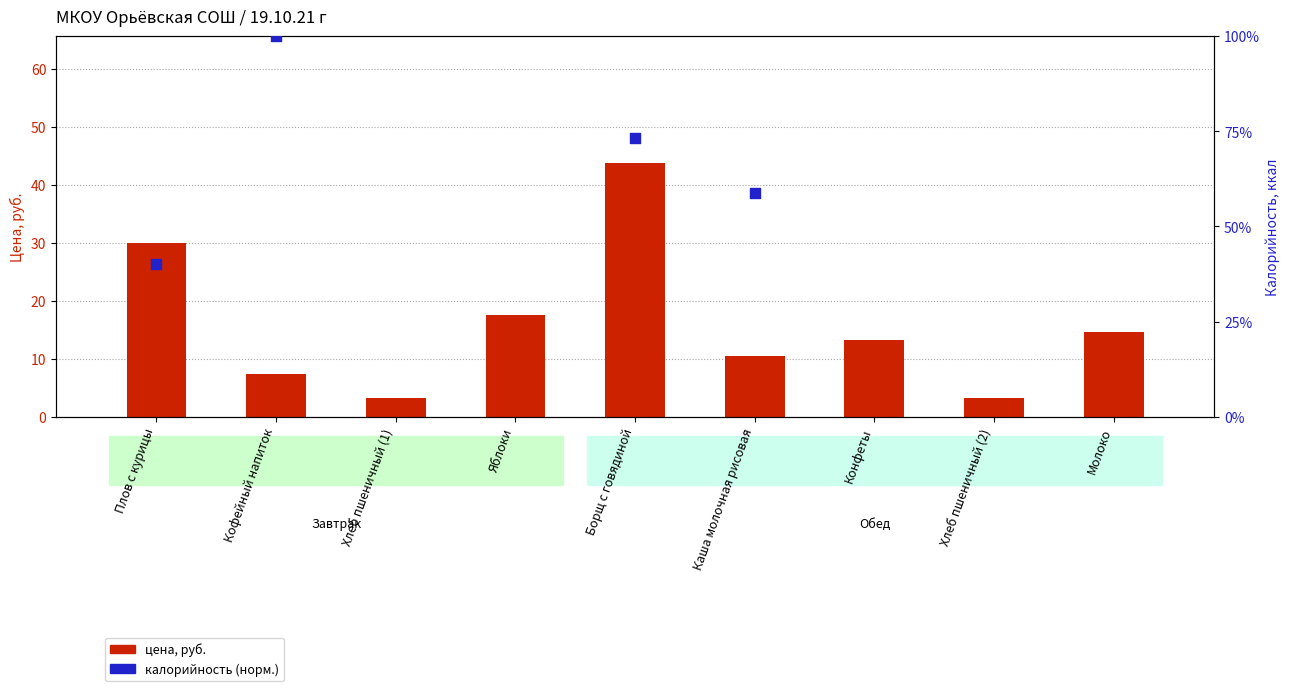

Which series has the widest spread of Y values?

калорийность (норм.)